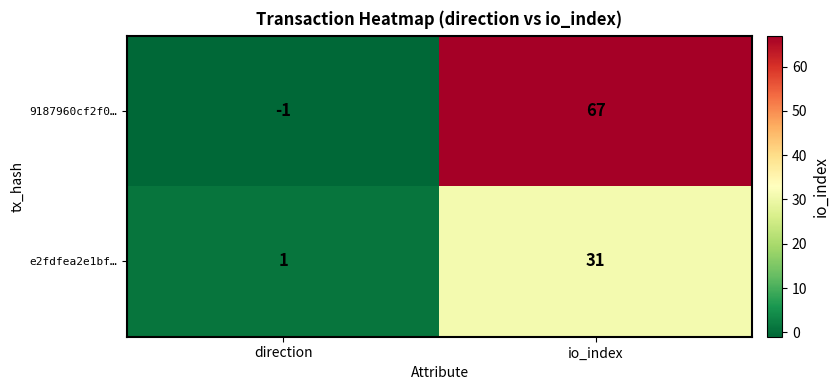

Rank the series by their average value, from lowest to highest.

e2fdfea2e1bf…, 9187960cf2f0…